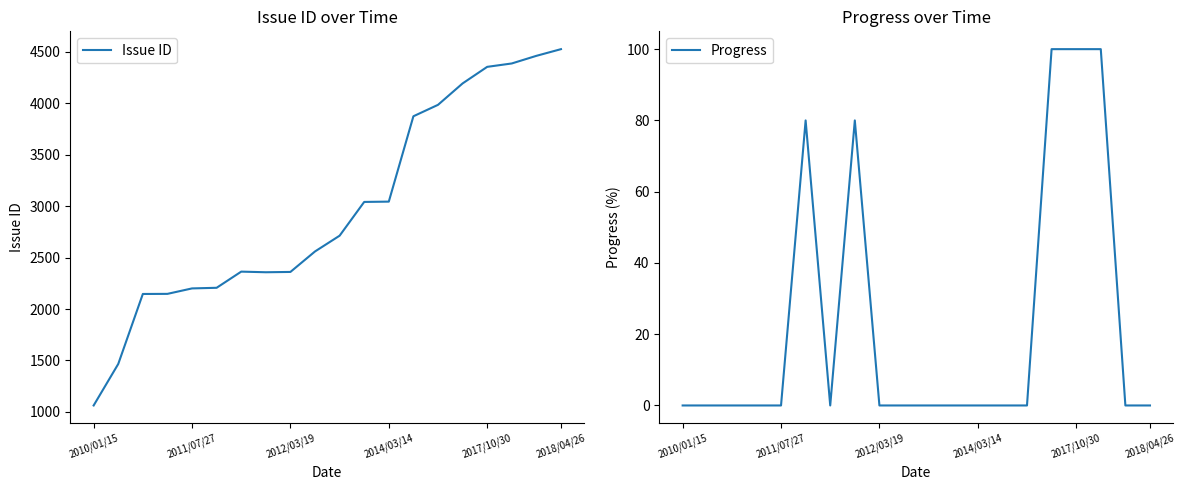

Count the Progress values in the range 0 to 80.

17